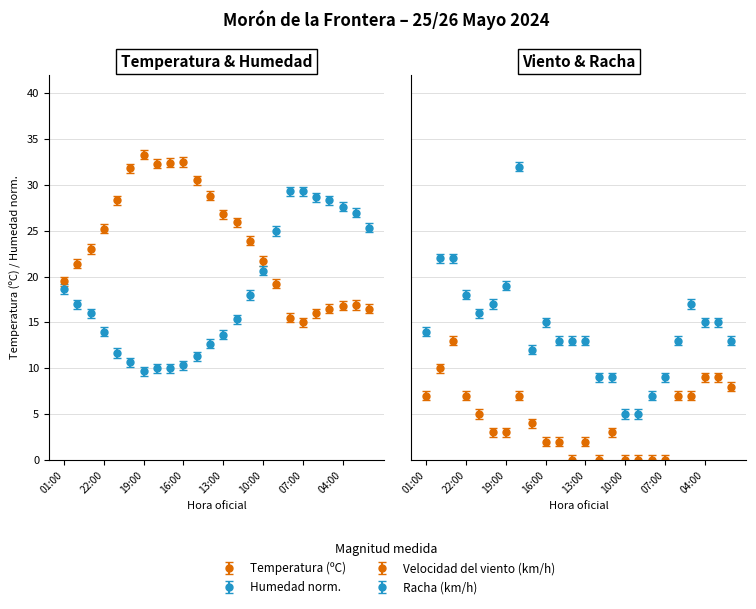

The Humedad (%) series shows 10.0 at 18:00. True or false?

True